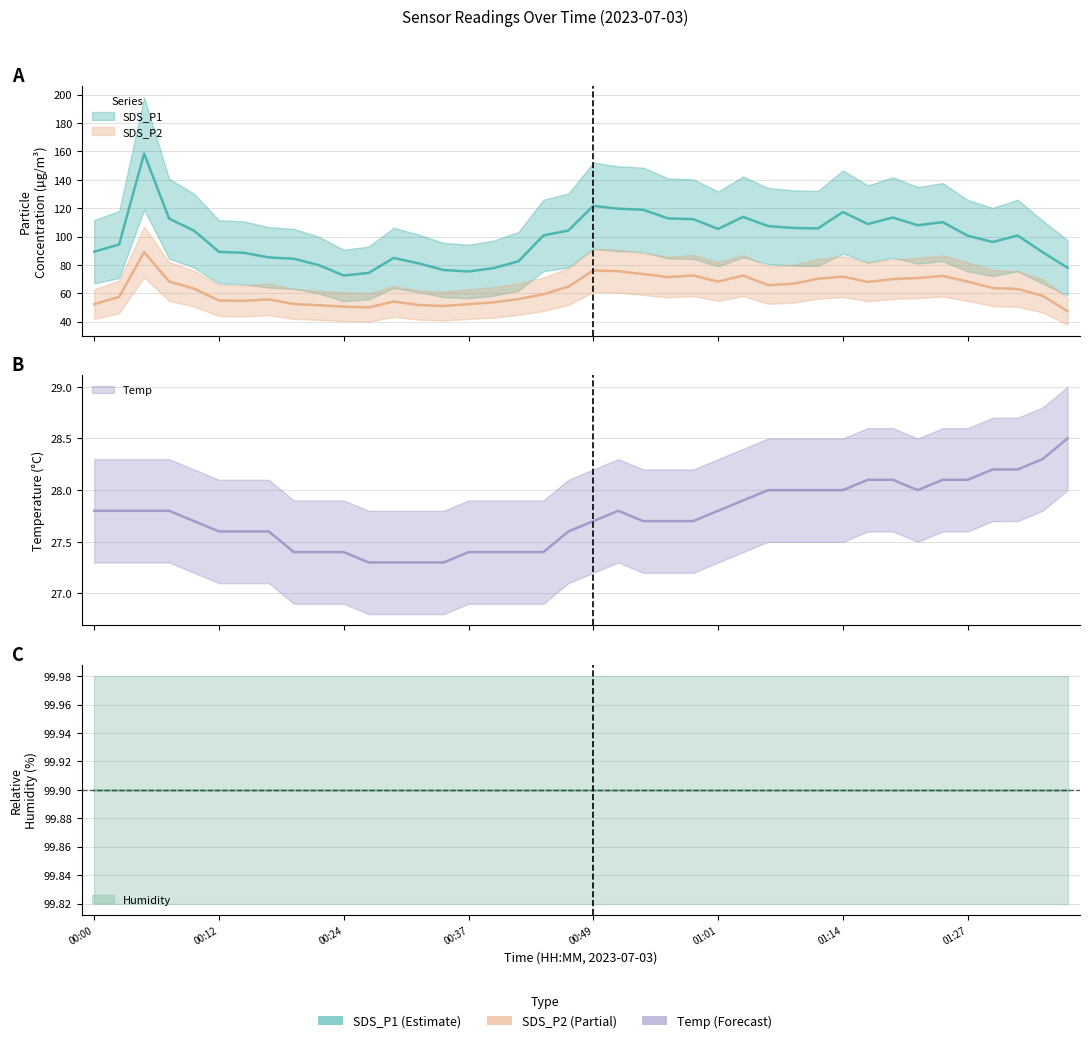

Which series has the largest total across all categories?

SDS_P1